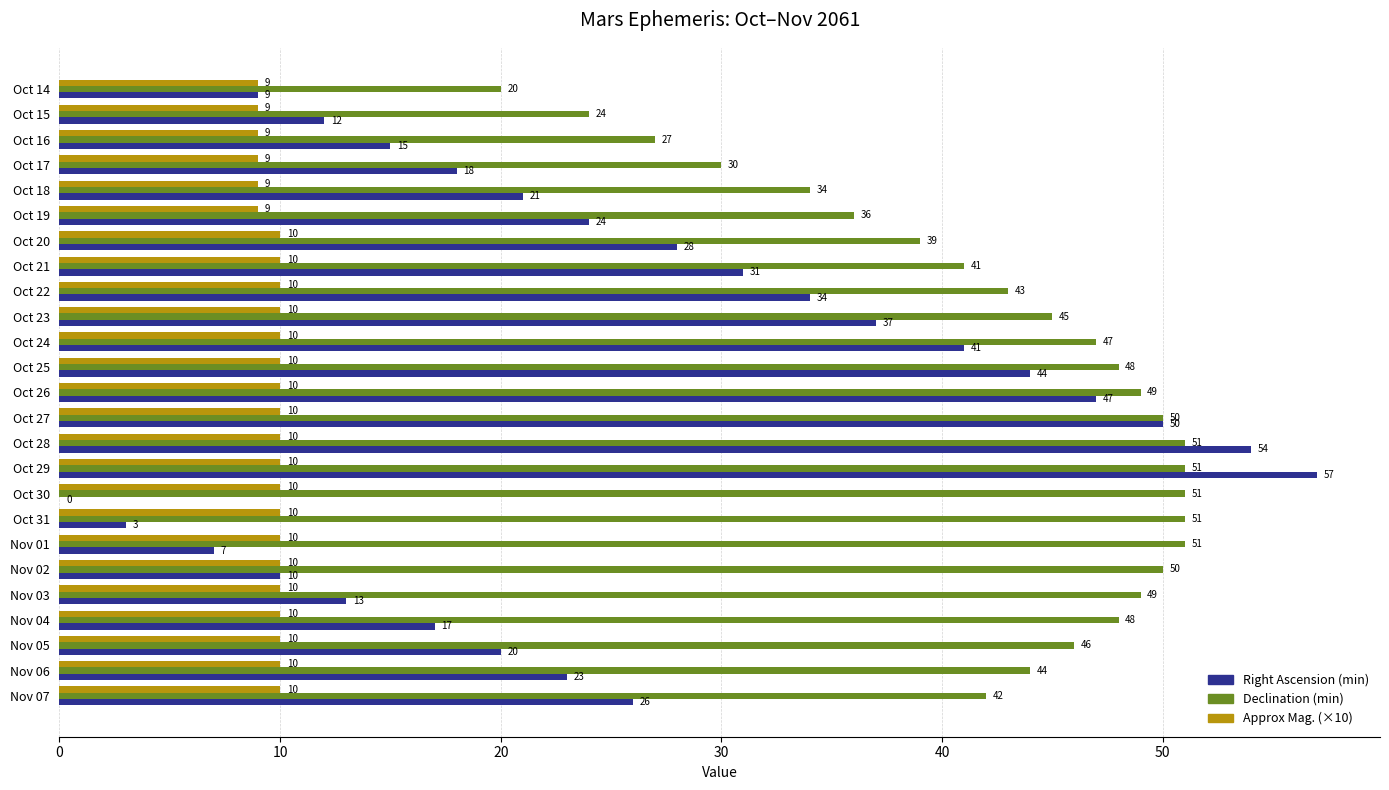

What are all the series names shown in the legend?

Right Ascension (min), Declination (min), Approx Mag. (×10)